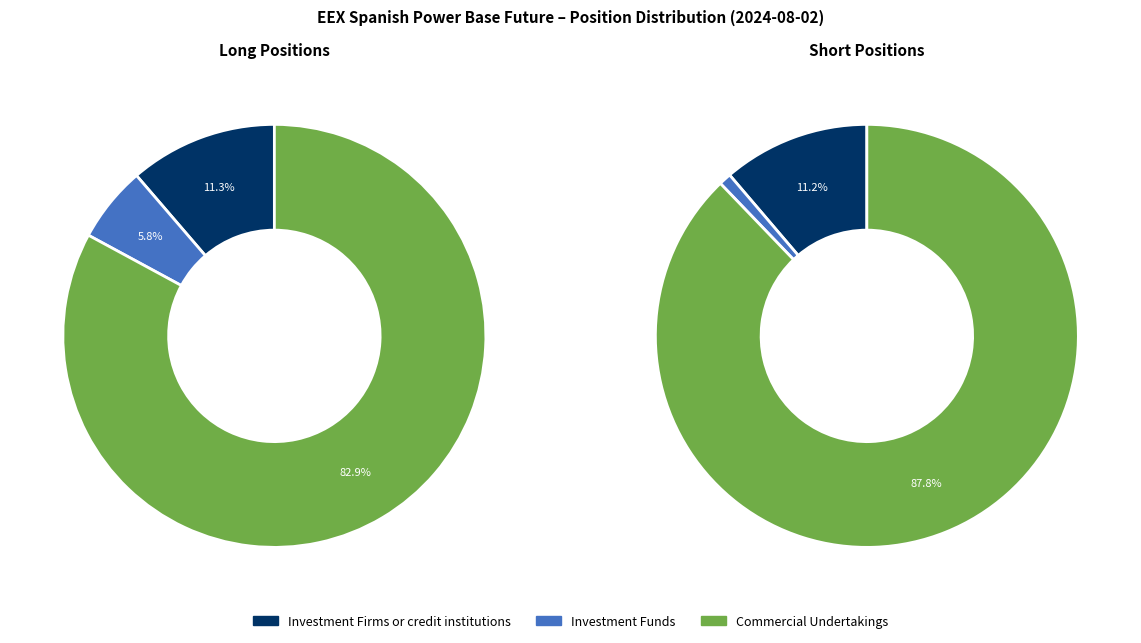

True or false: Commercial Undertakings accounts for 83% of the total.

True